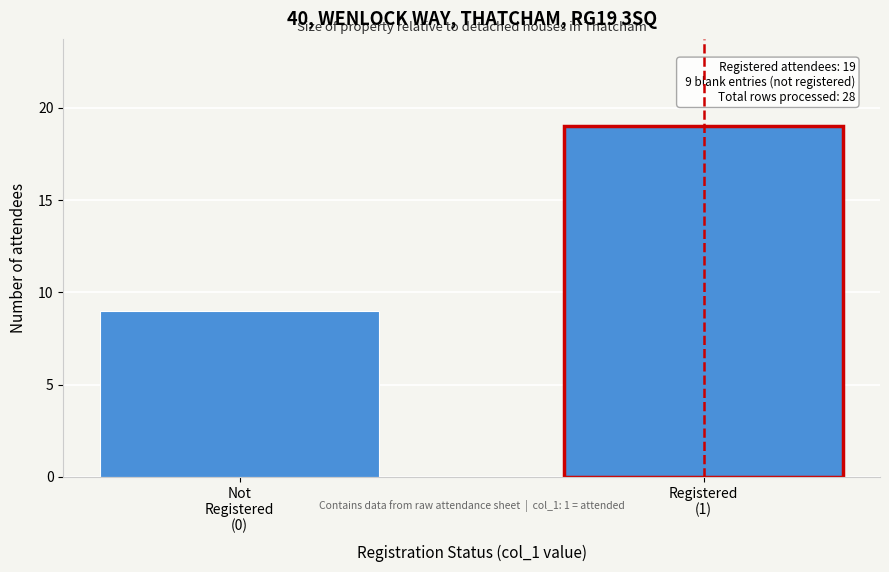

Reading left to right, what are all the values shown in this chart?

9	19